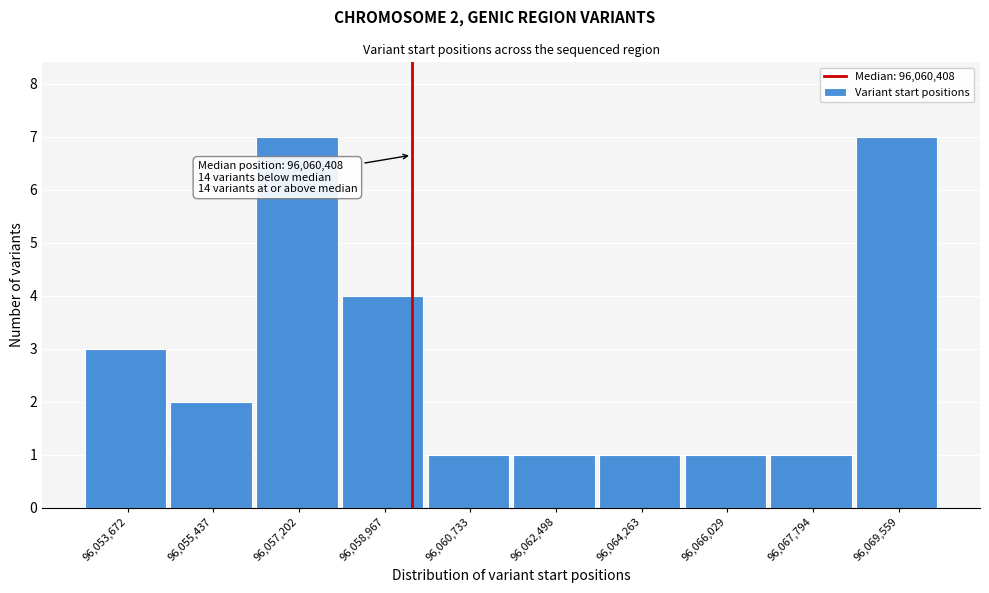

Reading left to right, what are all the values shown in this chart?

96,053,672=3	96,055,437=2	96,057,202=7	96,058,967=4	96,060,733=1	96,062,498=1	96,064,263=1	96,066,029=1	96,067,794=1	96,069,559=7